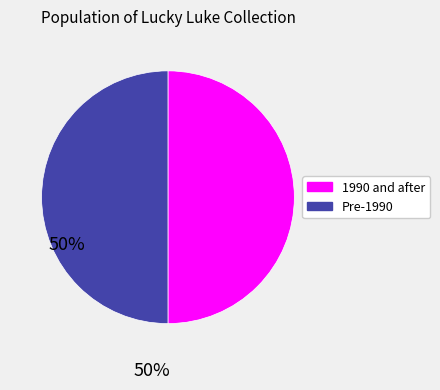

The Pre-1990 slice represents 61% of the pie. True or false?

False